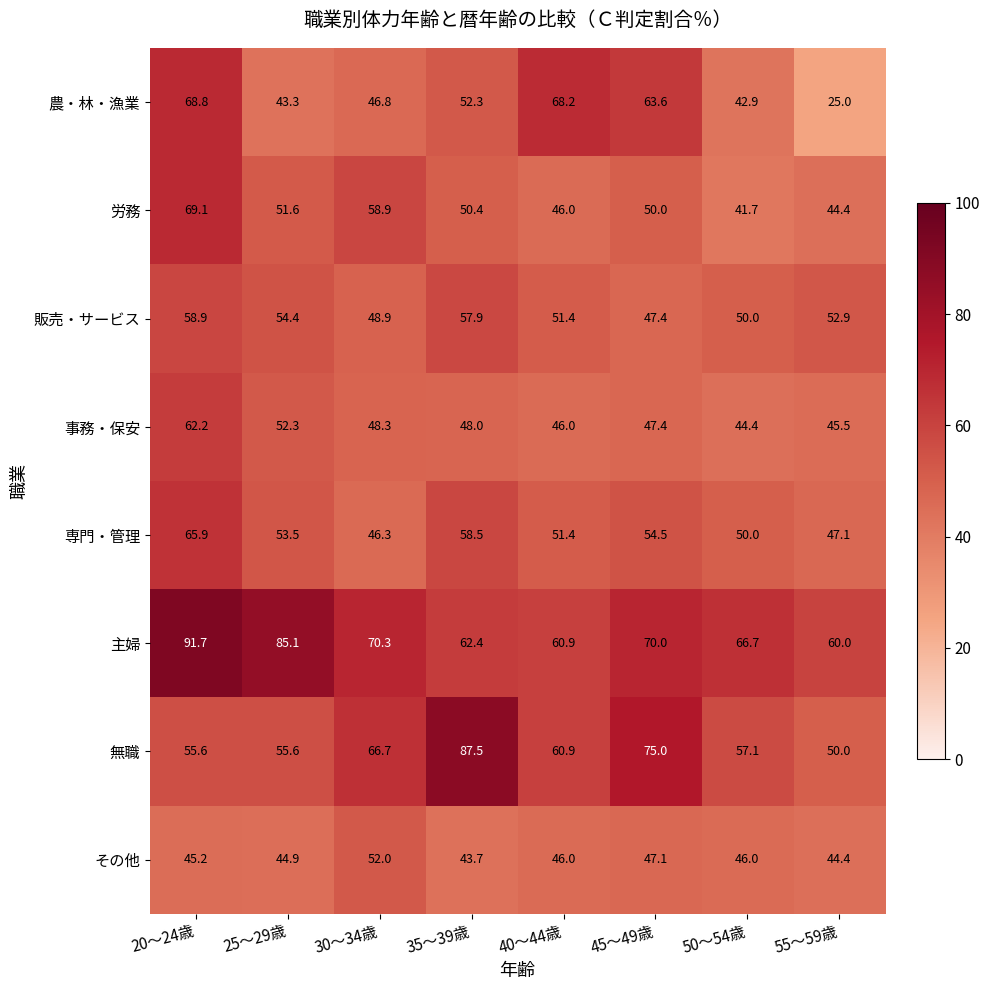

What value does the 事務・保安 series have at 30～34歳?

48.3